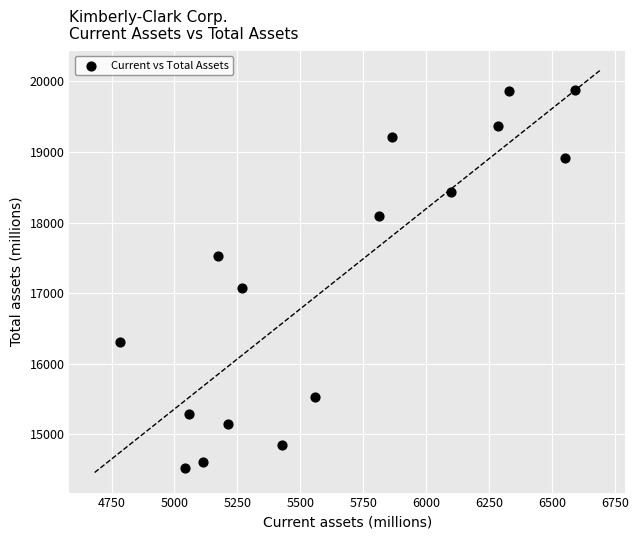

What Y value in the scatter plot is closest to 17195?

17067